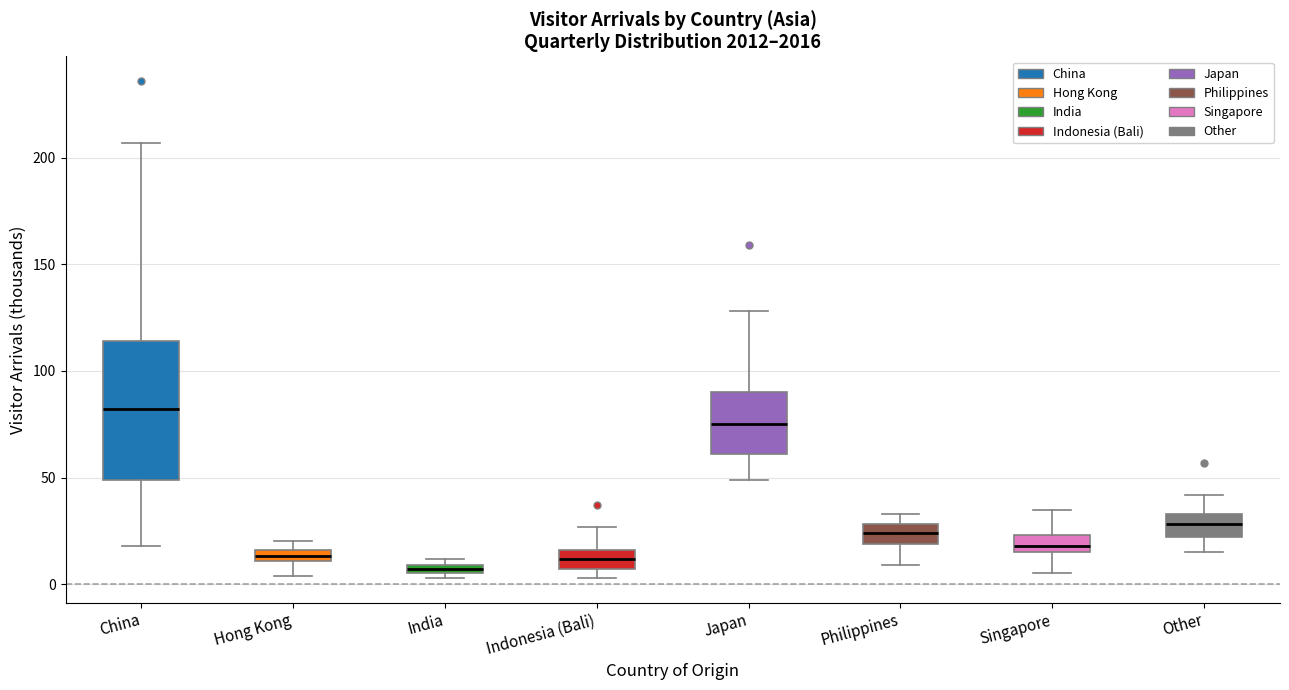

Where does the lower whisker of the box for China end on the y-axis? The values are not printed on the chart, so give them approximately, as read against the axis.

20